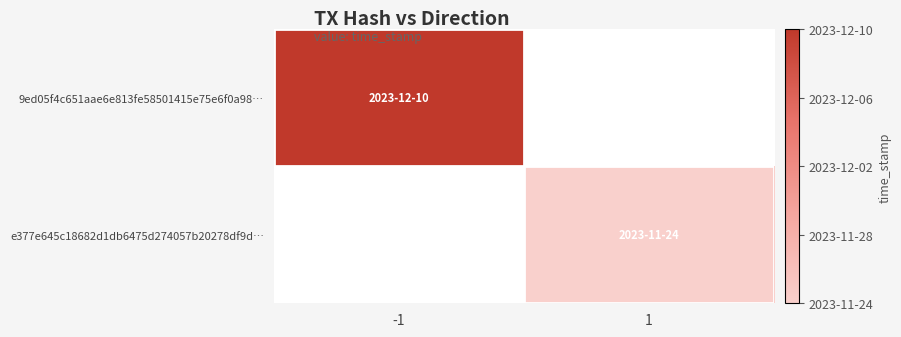

Is the value of e377e645c18682d1db6475d274057b20278df9d… at 1 greater than the value of 9ed05f4c651aae6e813fe58501415e75e6f0a98… at 1?

No